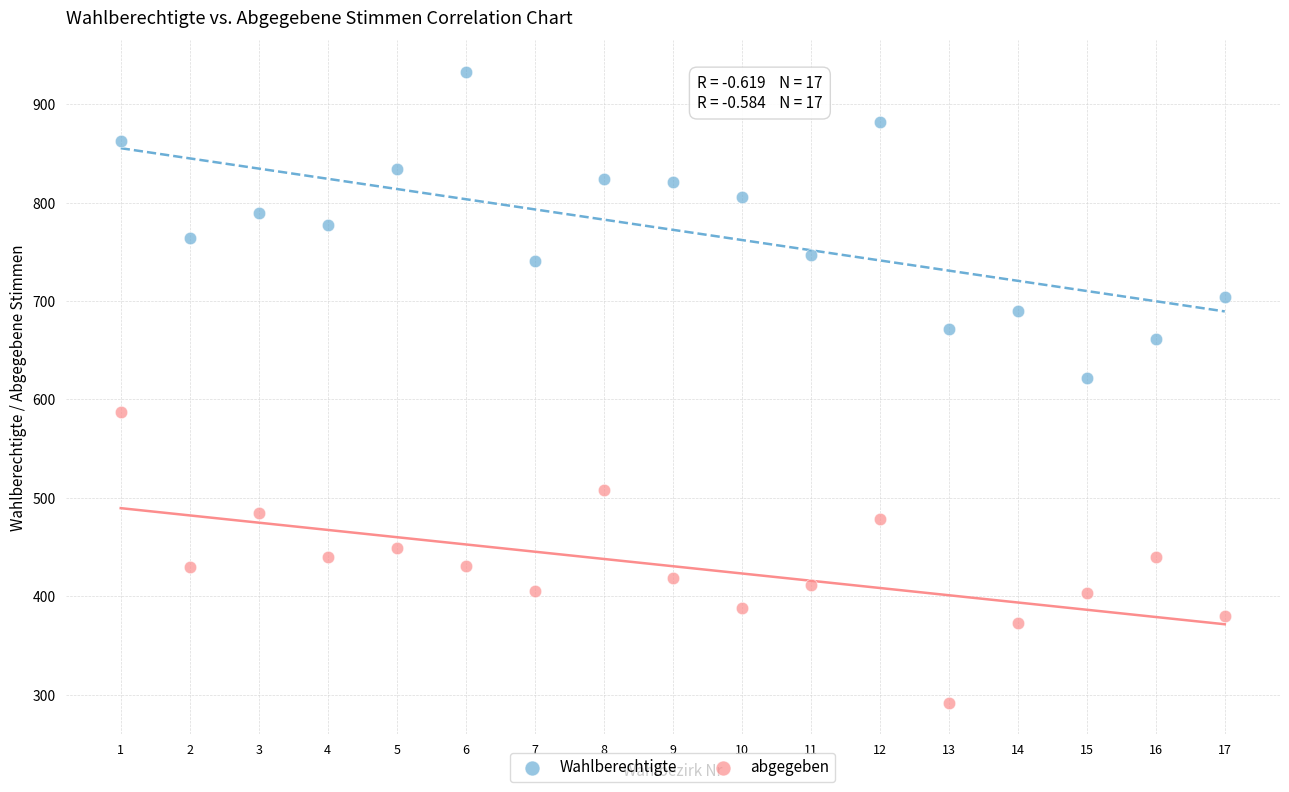

Which series reaches the maximum Y coordinate?

Wahlberechtigte